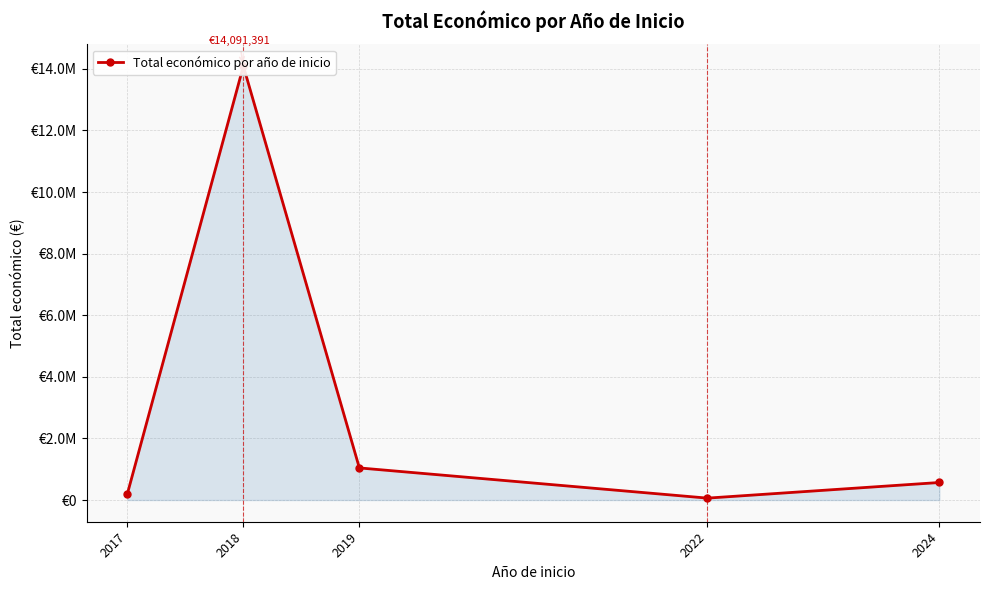

What is the approximate value at 2024?

569416